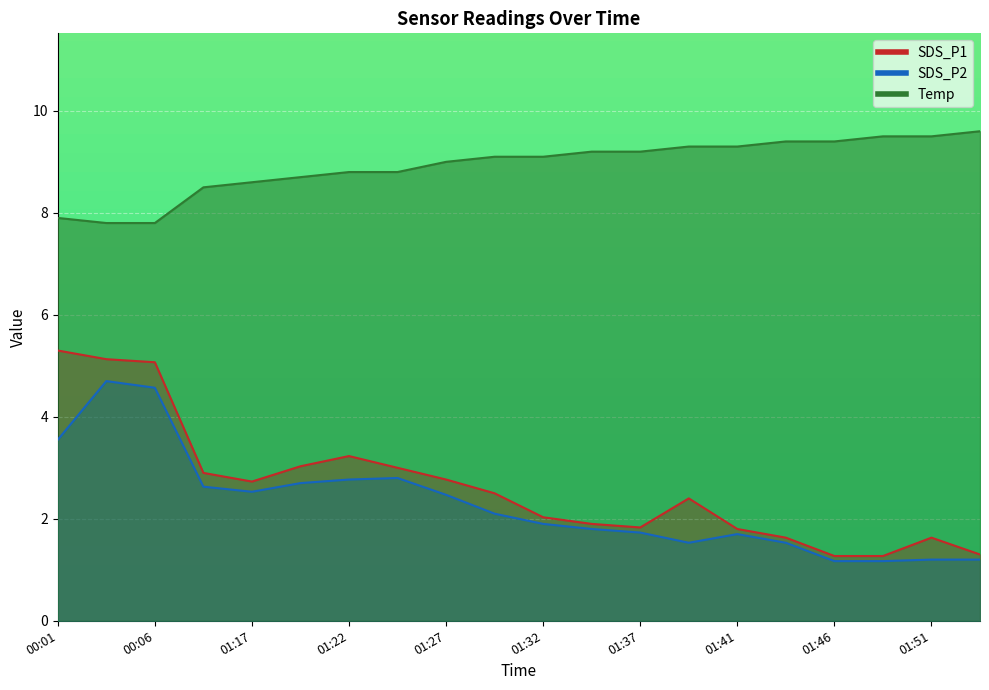

How many data points in SDS_P2 are above 2?

10